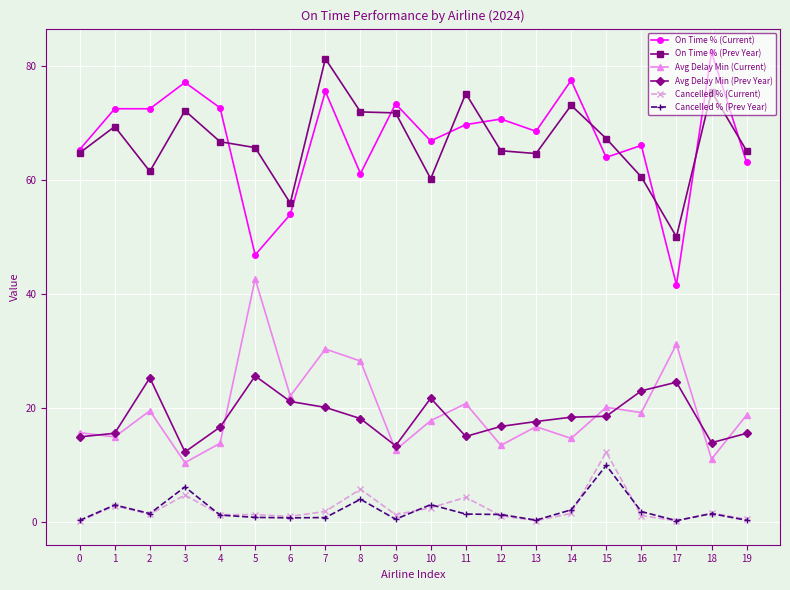

What is the spread (max minus min) of values at 3?

72.4